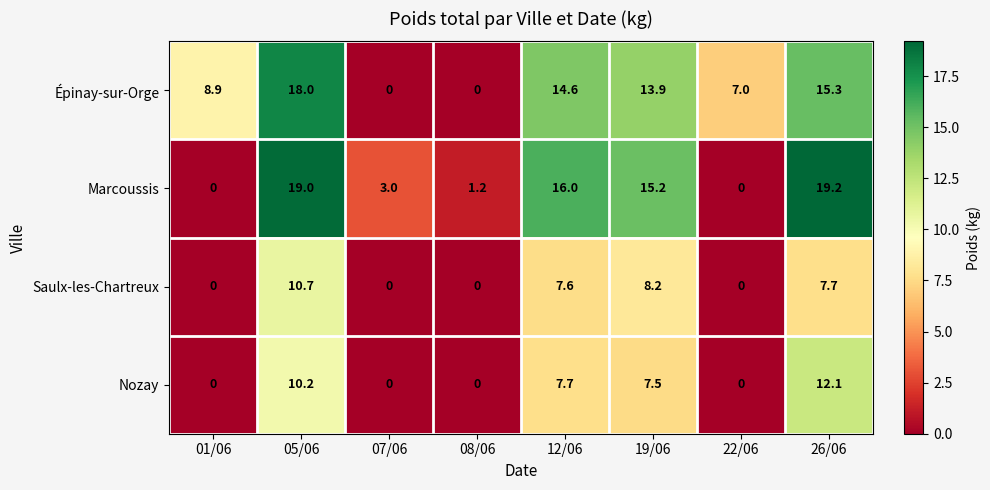

What is the sum of the Saulx-les-Chartreux values at 05/06 and 26/06?

18.4